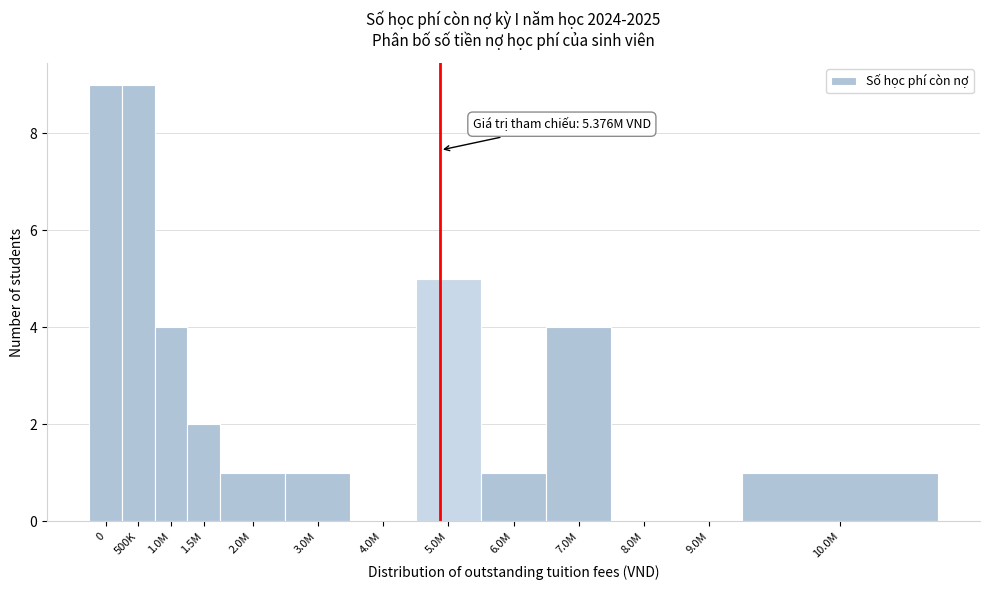

Reading right to left, extract all data points from this chart.

10.0M=1	9.0M=0	8.0M=0	7.0M=4	6.0M=1	5.0M=5	4.0M=0	3.0M=1	2.0M=1	1.5M=2	1.0M=4	500K=9	0=9